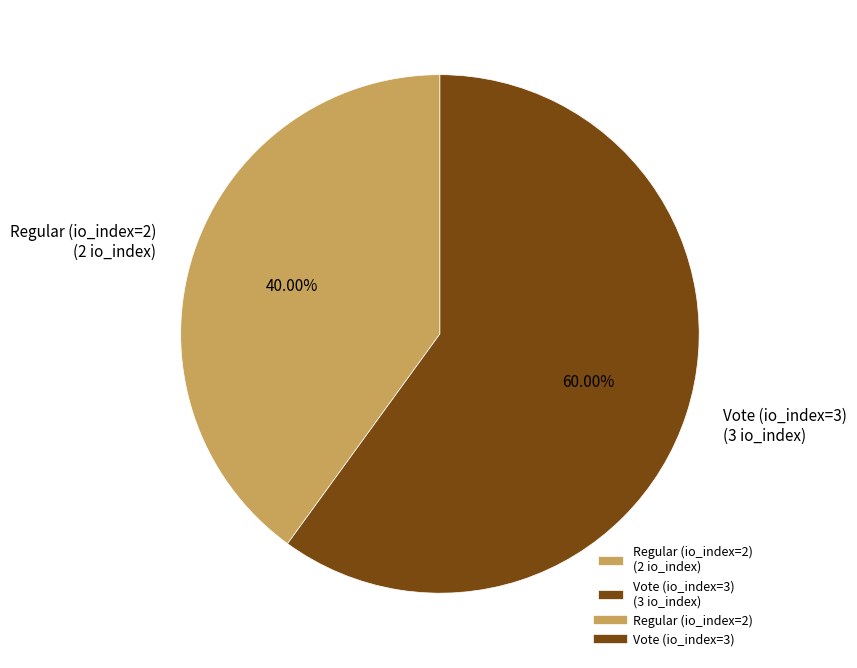

Between Regular (io_index=2) (2 io_index) and Vote (io_index=3) (3 io_index), which is larger?

Vote (io_index=3) (3 io_index)